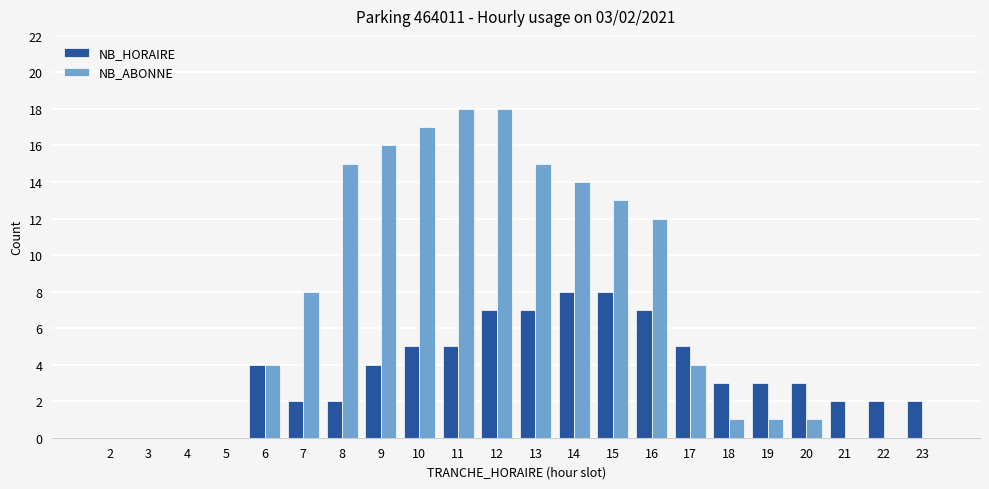

Reading right to left, transcribe all the data shown in this chart.

NB_HORAIRE: 23=2	22=2	21=2	20=3	19=3	18=3	17=5	16=7	15=8	14=8	13=7	12=7	11=5	10=5	9=4	8=2	7=2	6=4	5=0	4=0	3=0	2=0
NB_ABONNE: 23=0	22=0	21=0	20=1	19=1	18=1	17=4	16=12	15=13	14=14	13=15	12=18	11=18	10=17	9=16	8=15	7=8	6=4	5=0	4=0	3=0	2=0